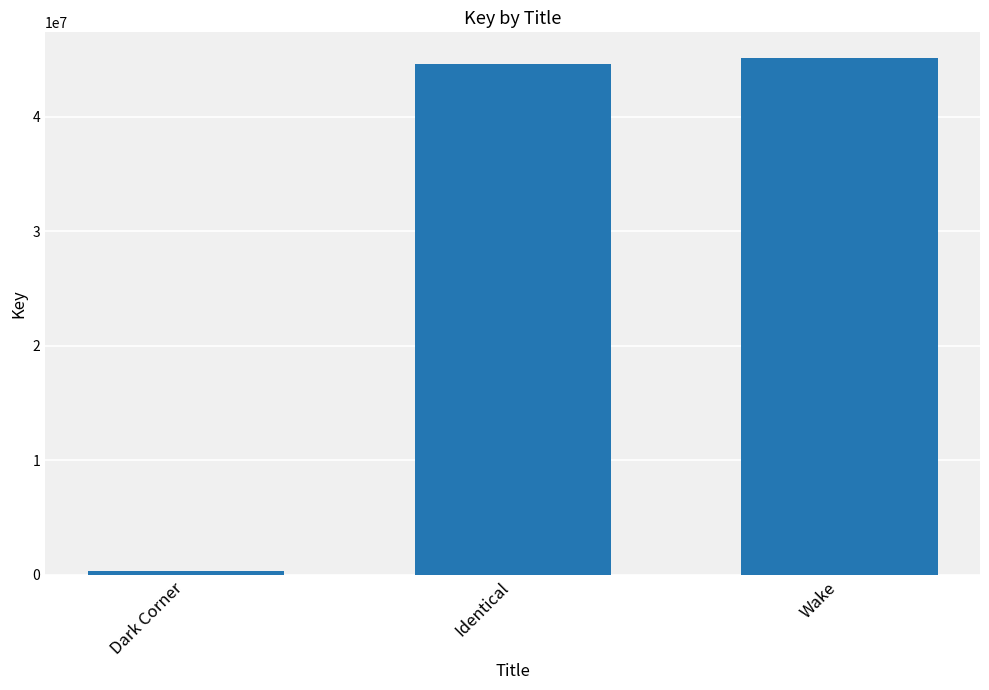

Approximately how many times larger is the value at Identical compared to Dark Corner?

161.1